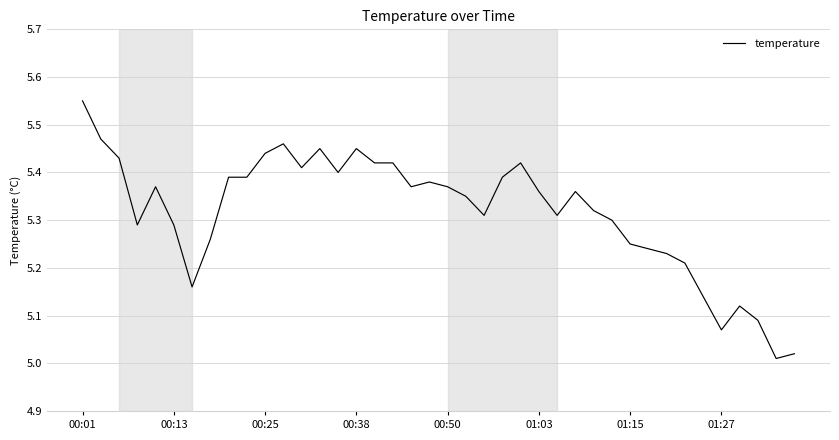

What is the difference between the maximum and minimum values?

0.5